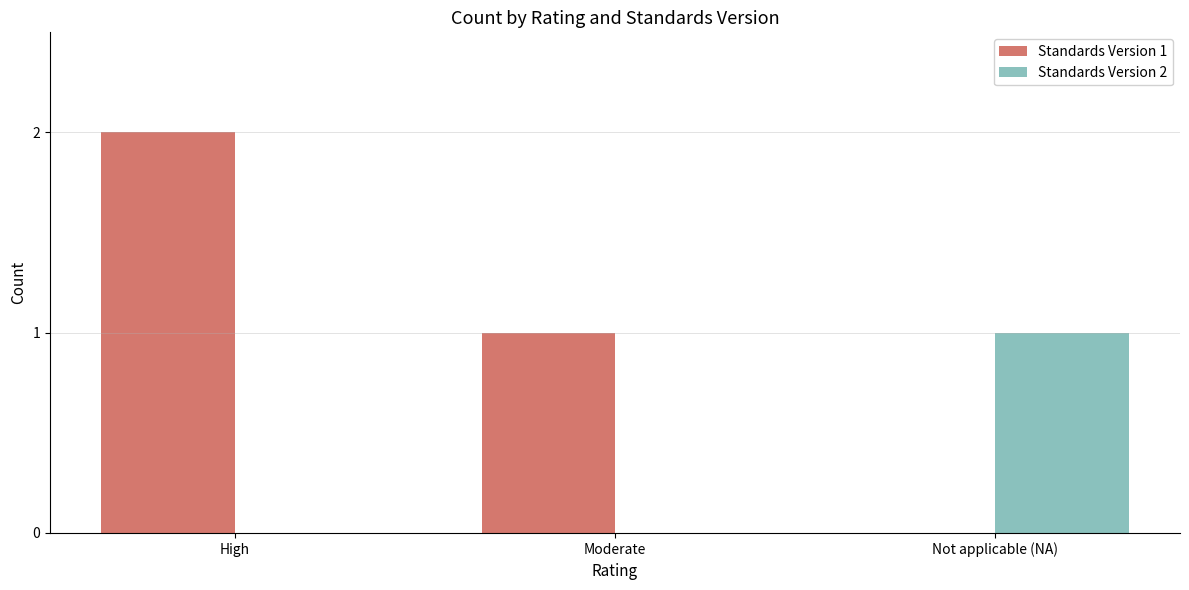

Reading right to left, transcribe all the data shown in this chart.

Standards Version 1: Not applicable (NA)=0	Moderate=1	High=2
Standards Version 2: Not applicable (NA)=1	Moderate=0	High=0